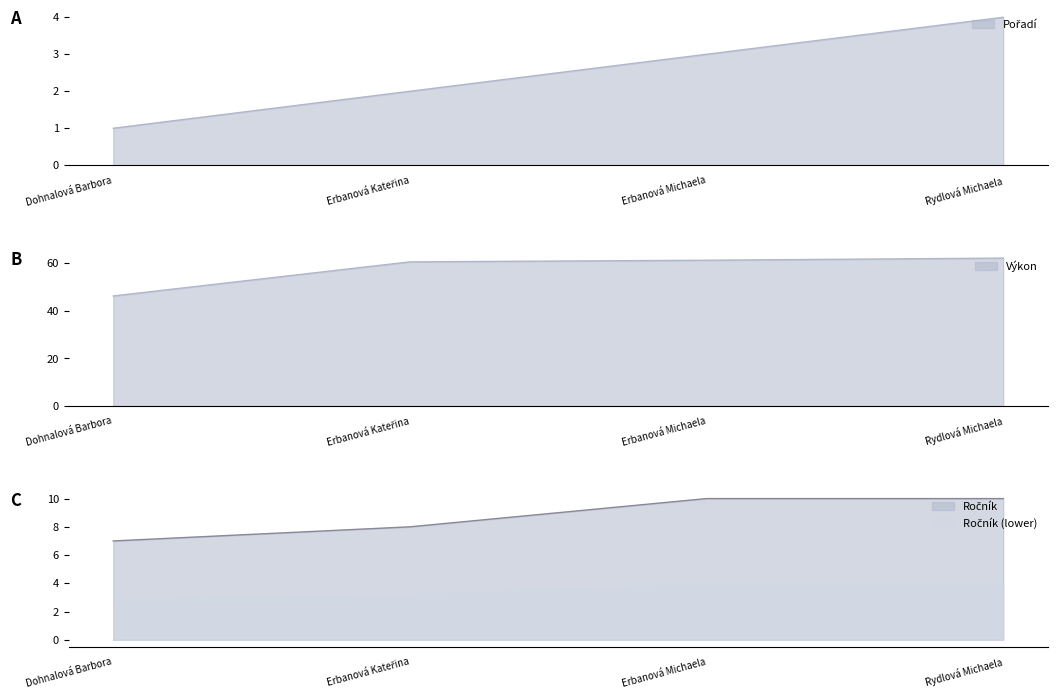

How many series are shown in this chart?

3